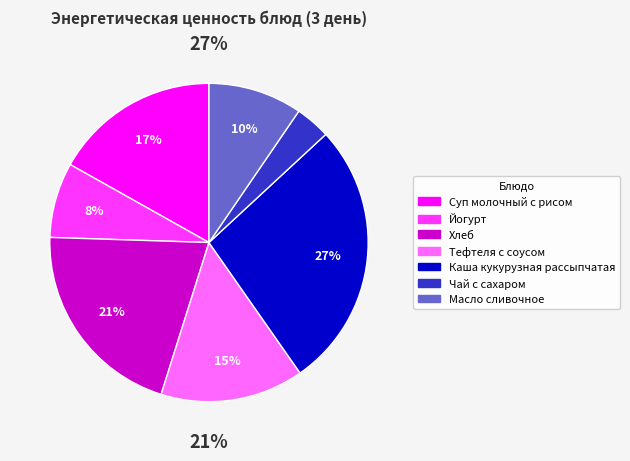

What percentage is the Тефтеля с соусом slice, to the nearest percent?

15%